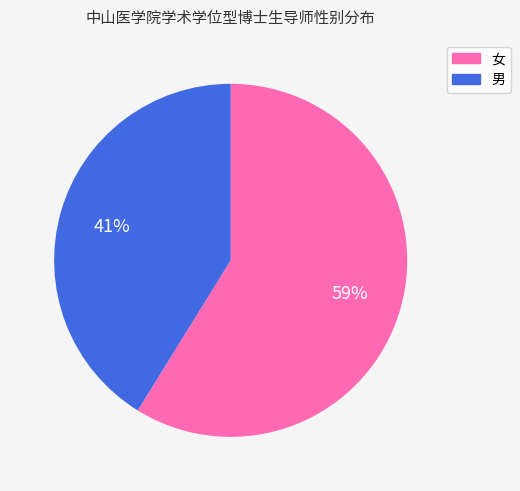

Which slice represents more than half of the pie?

女